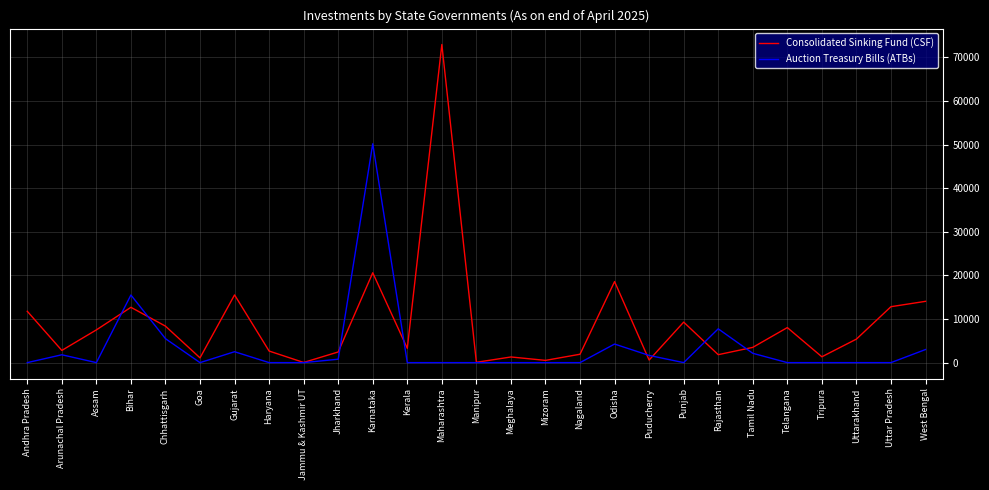

Which series has the largest range (max minus min)?

Consolidated Sinking Fund (CSF)